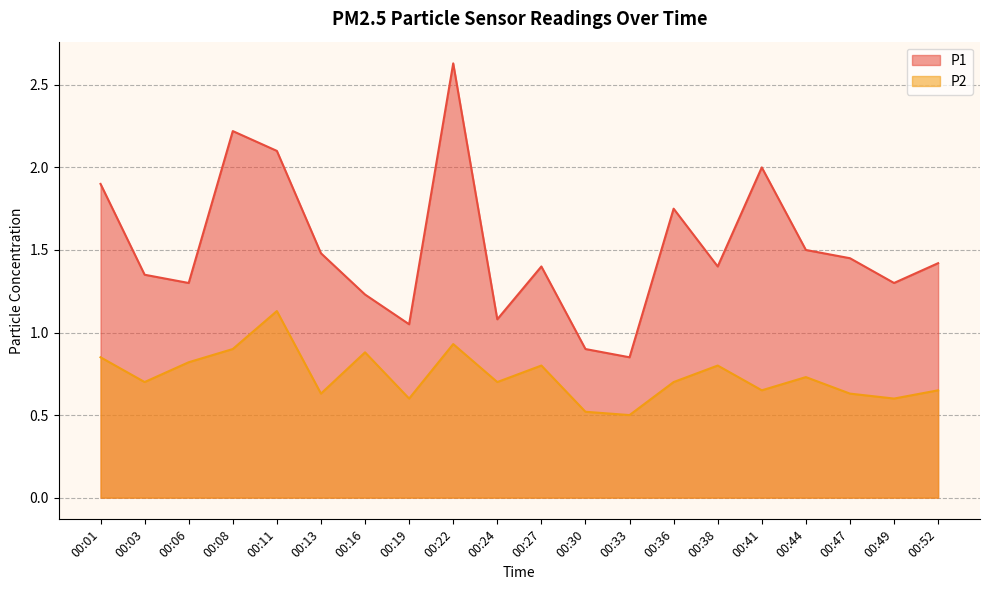

True or false: P2 and P1 cross at least once.

False